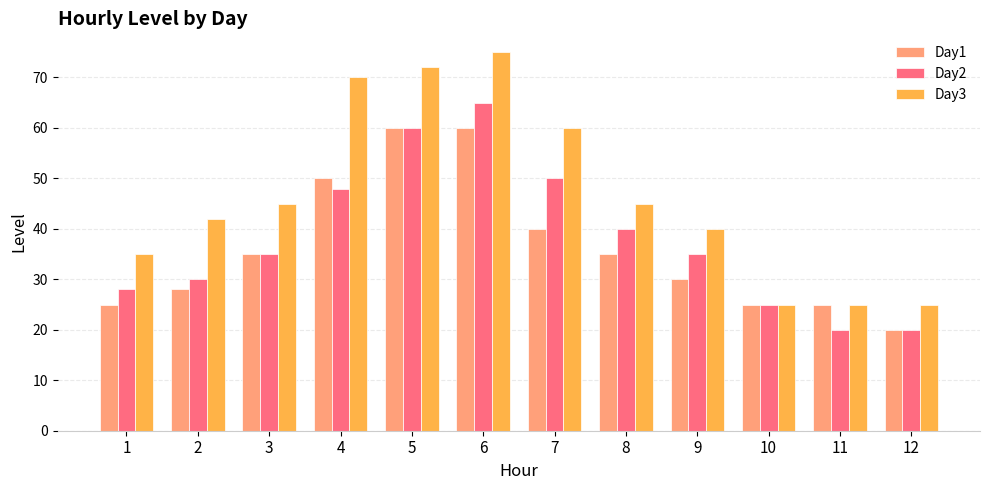

Where is Day1 nearest to the value 40?

7